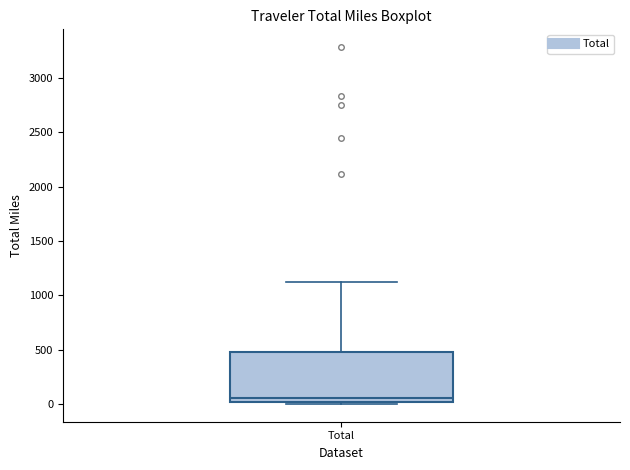

Transcribe this box plot: give where the median line is, the range the box spans, and where the two whiskers end, as read against the y-axis. The values are not printed on the chart, so give them approximately, as read against the axis.

median 50, box 0 to 500, whiskers 0 (just below the box's lower edge) to 1100